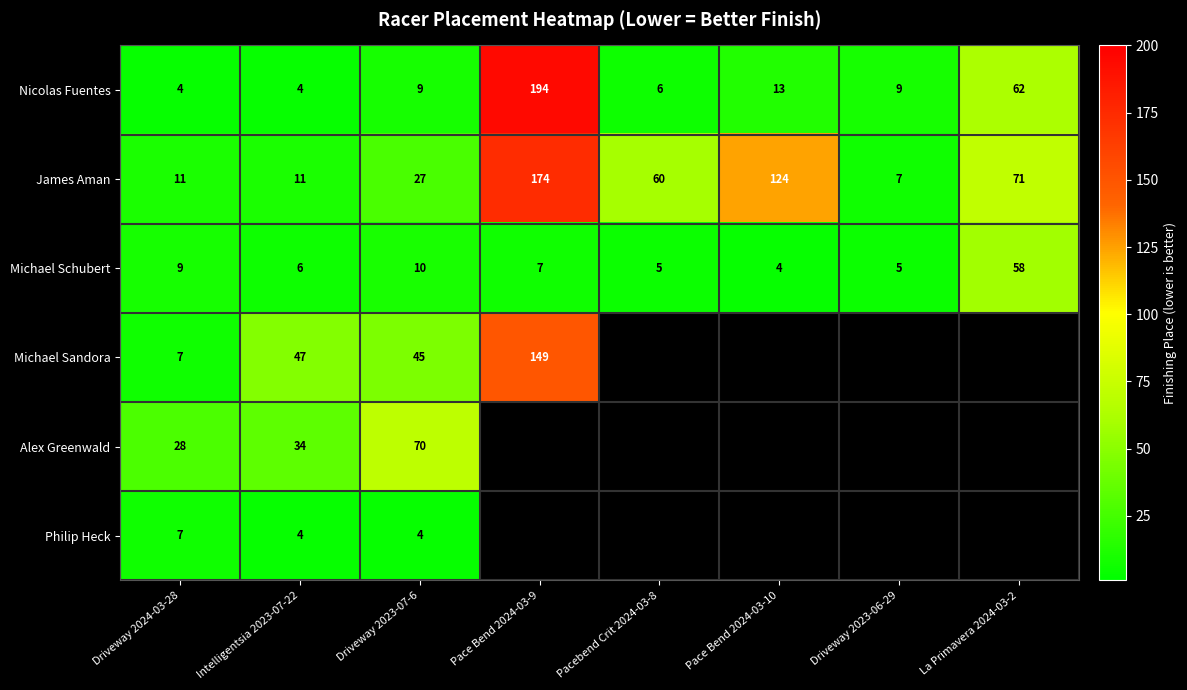

What is the difference between the James Aman values at Intelligentsia 2023-07-22 and Pacebend Crit 2024-03-8?

49